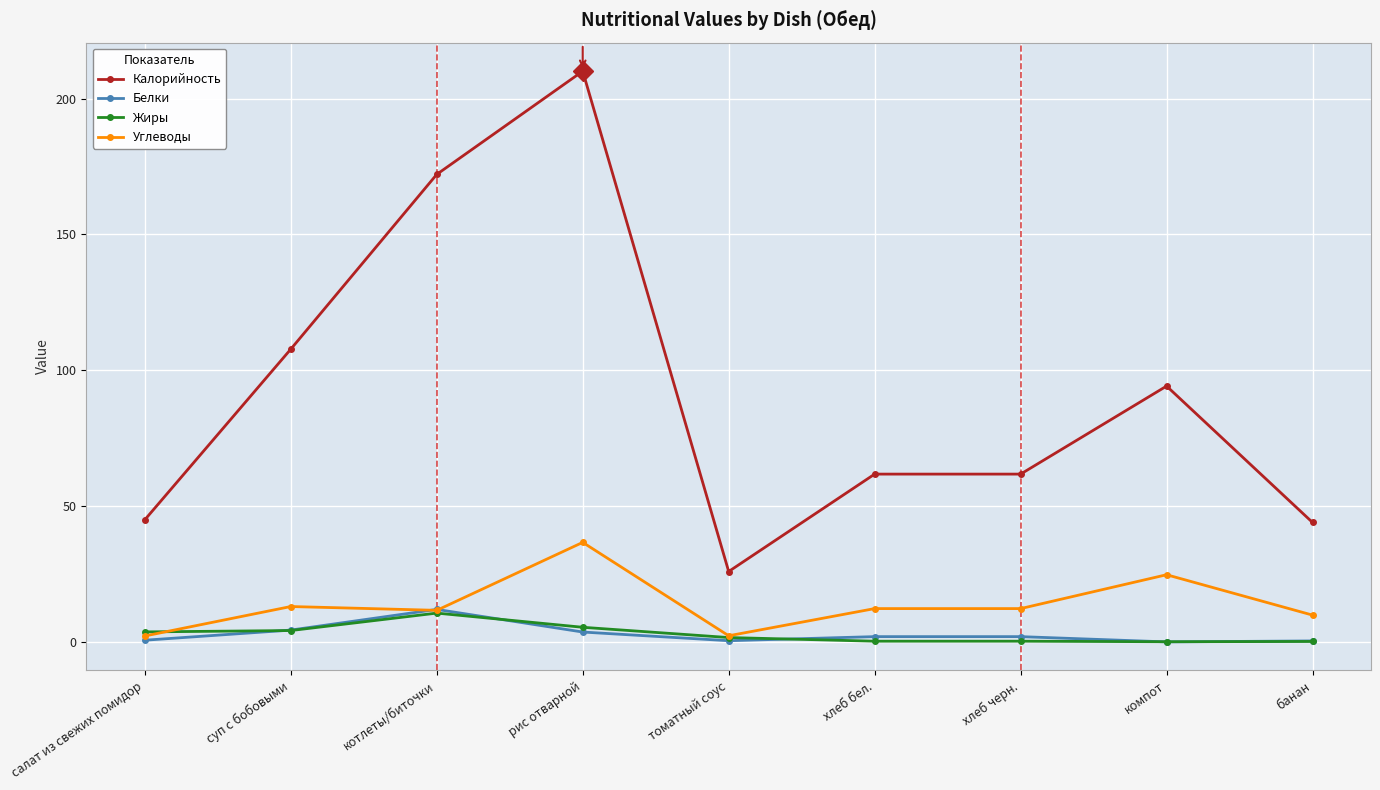

What is the label of the 8th point from the left?

компот